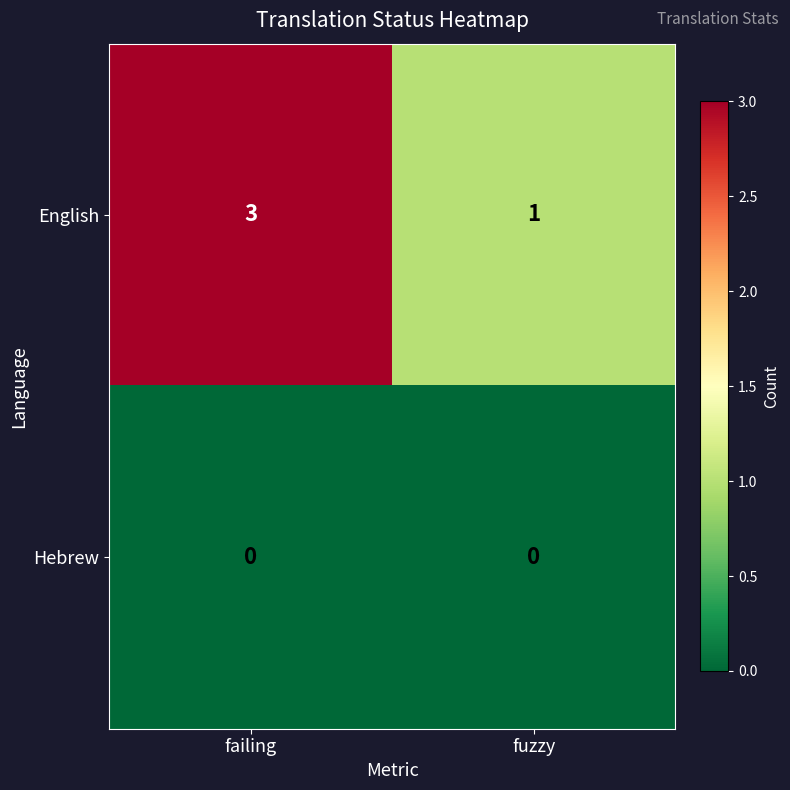

What is the sum of the English values at fuzzy and failing?

4